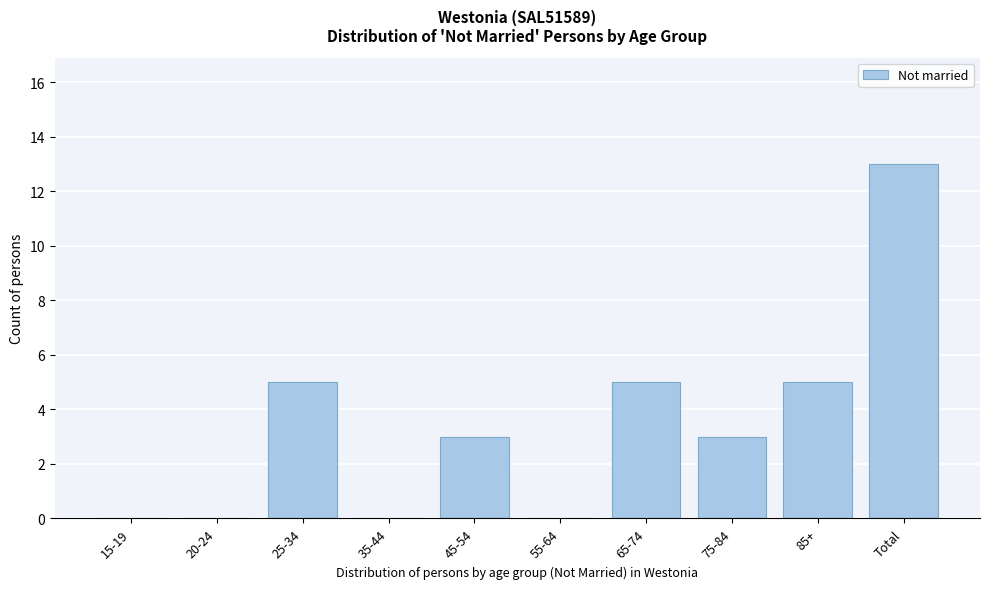

Reading left to right, transcribe all the data shown in this chart.

15-19=0	20-24=0	25-34=5	35-44=0	45-54=3	55-64=0	65-74=5	75-84=3	85+=5	Total=13